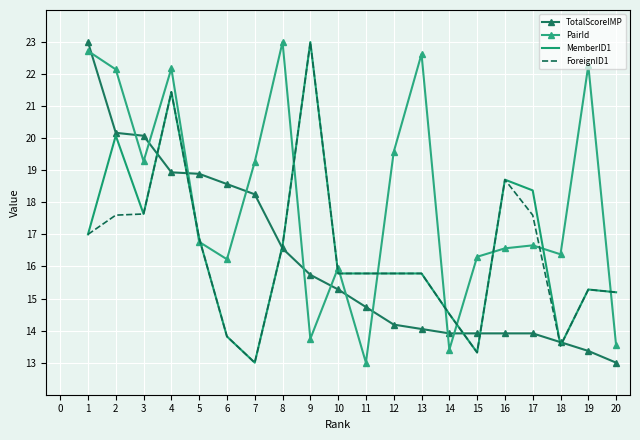

How many intersections are there between MemberID1 and PairId?

11